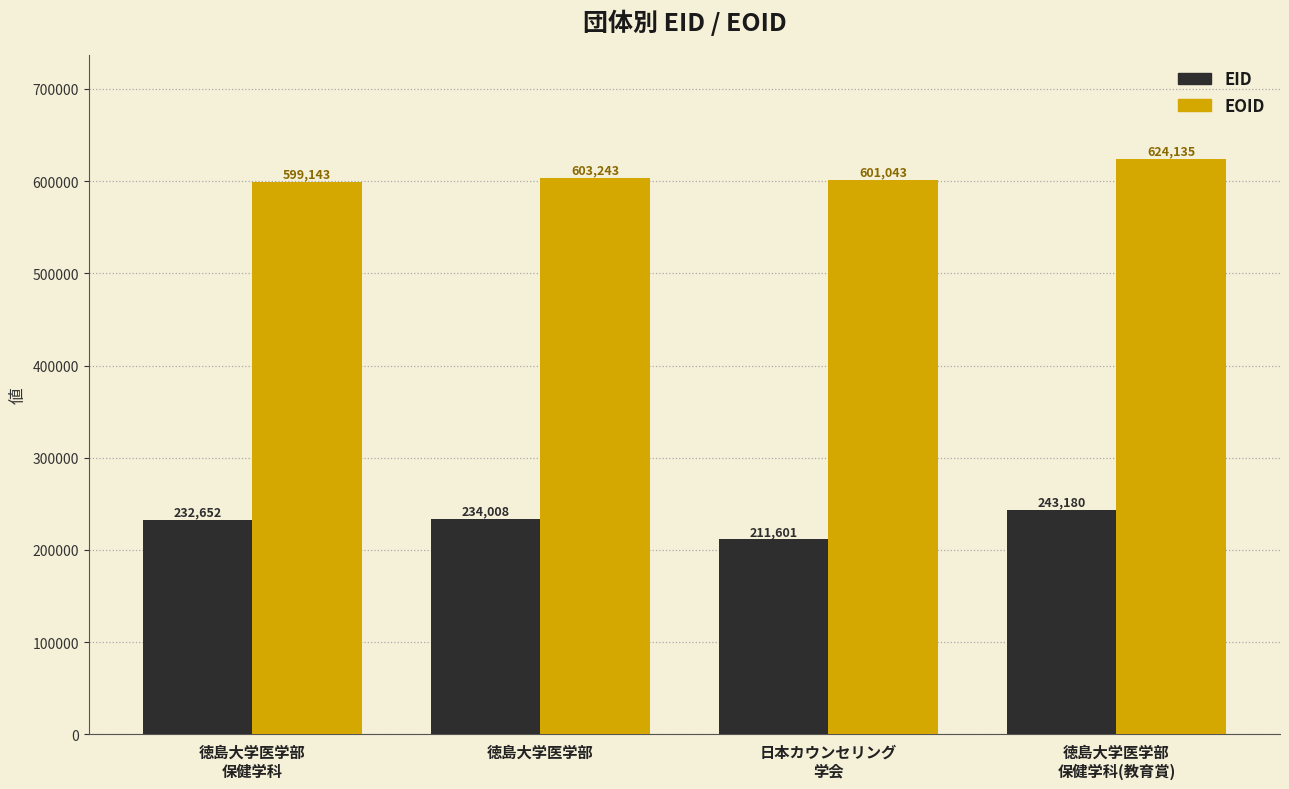

What is the spread (max minus min) of values at 徳島大学医学部?

369235